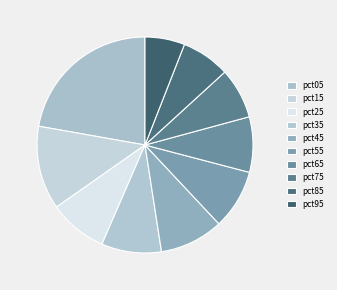

Which slice is the smallest?

pct95